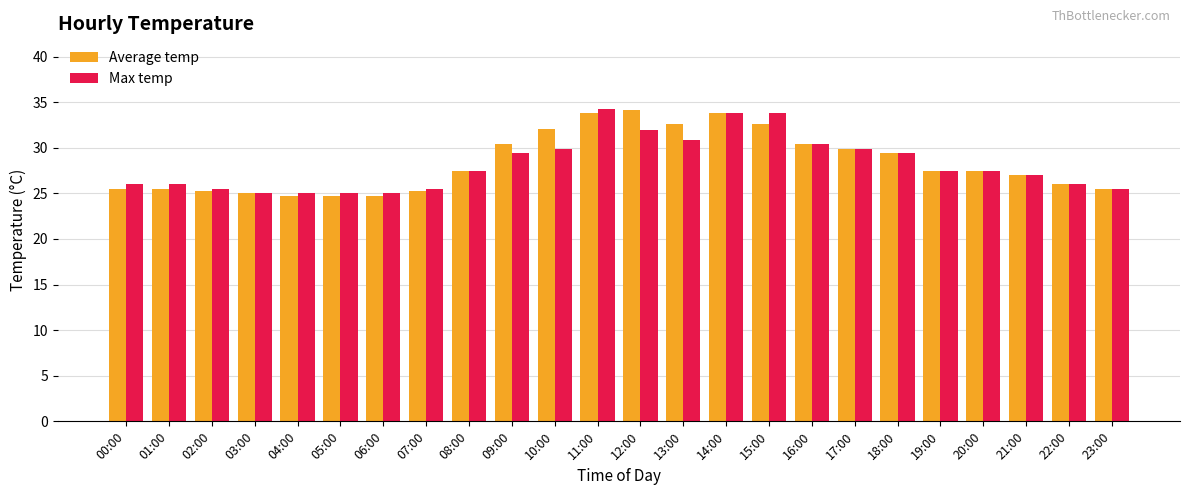

What is the difference between the Max temp values at 11:00 and 10:00?

4.4